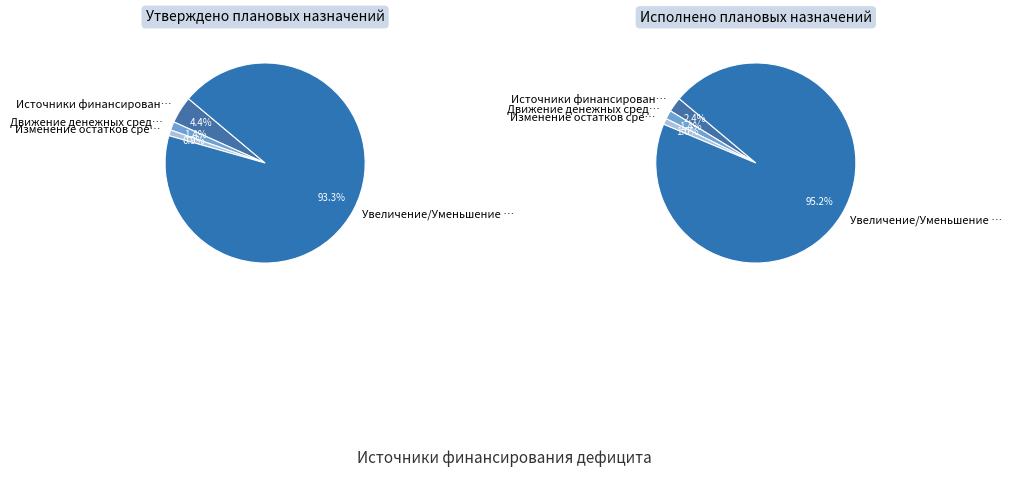

What percentage is the Движение денежных средств slice, to the nearest percent?

1%